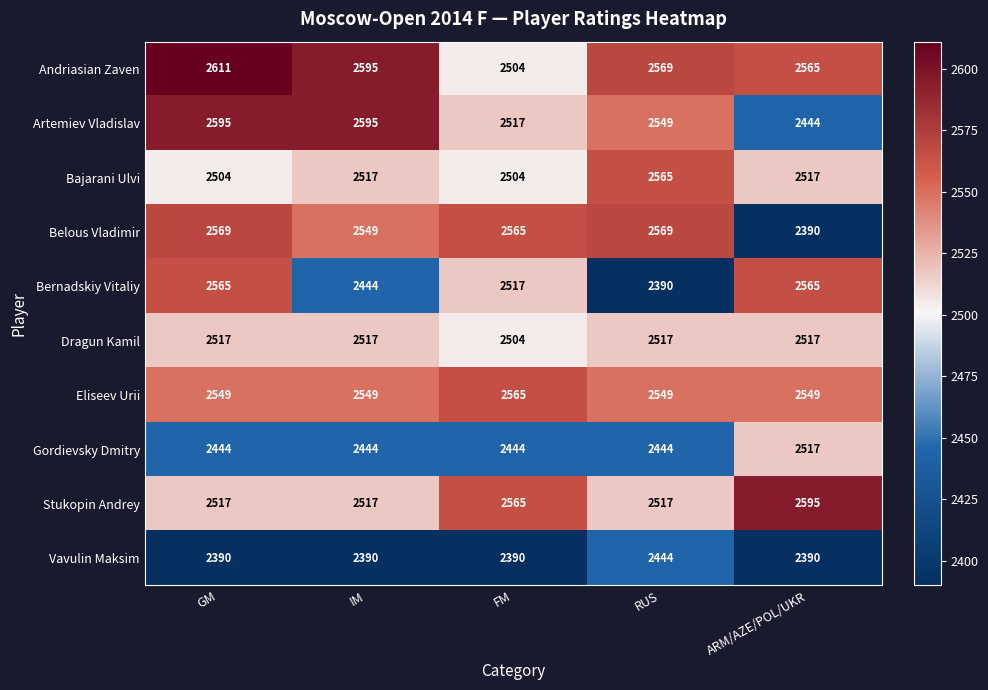

What is the minimum value shown in the chart?

2390